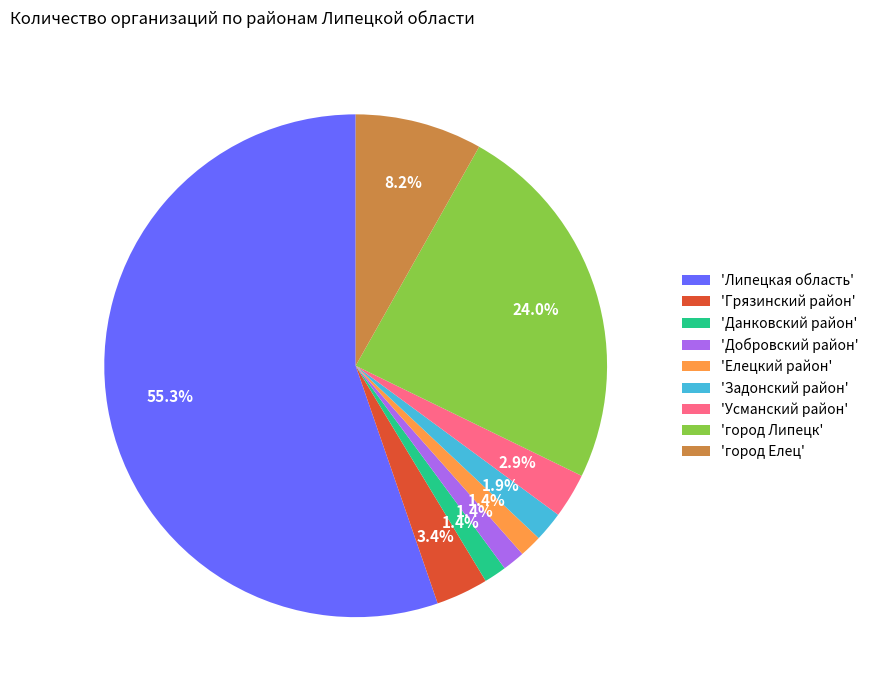

Between 'Добровский район' and 'Липецкая область', which is larger?

'Липецкая область'